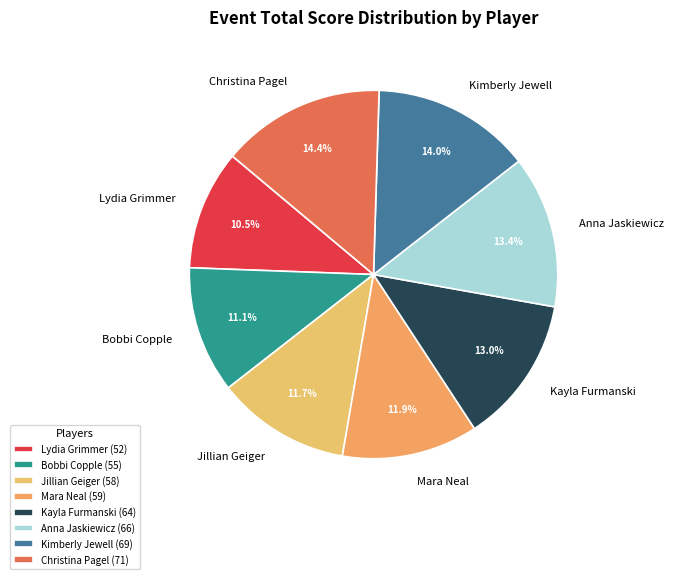

How much of the chart is everything except Kayla Furmanski?

87.0%